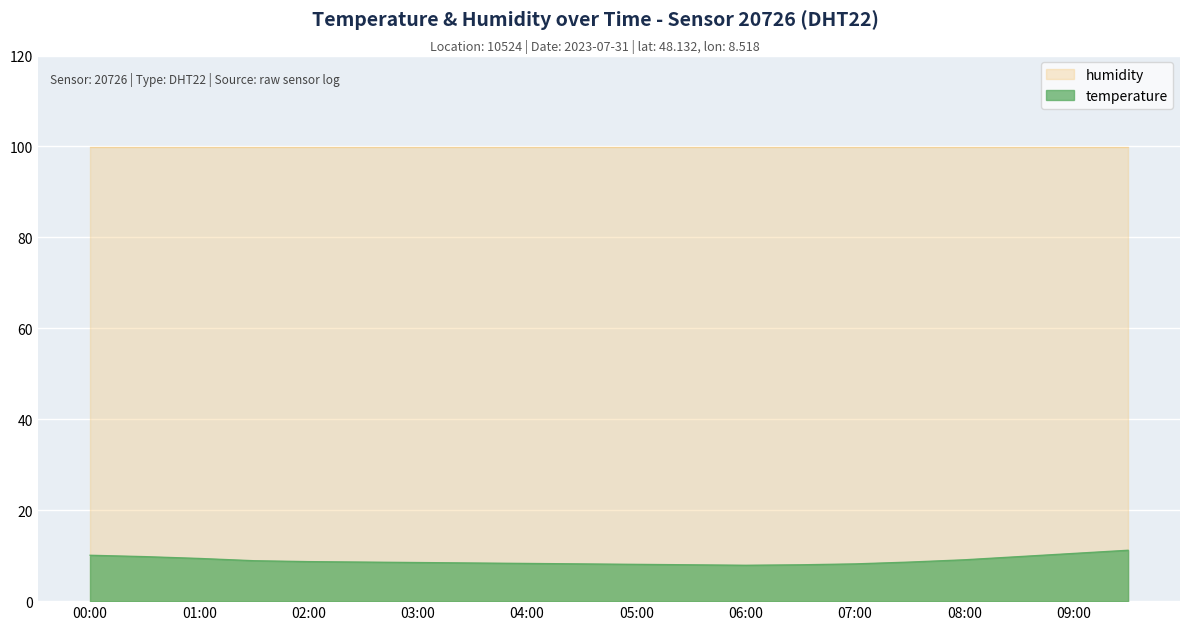

How many data points does each series have?

20